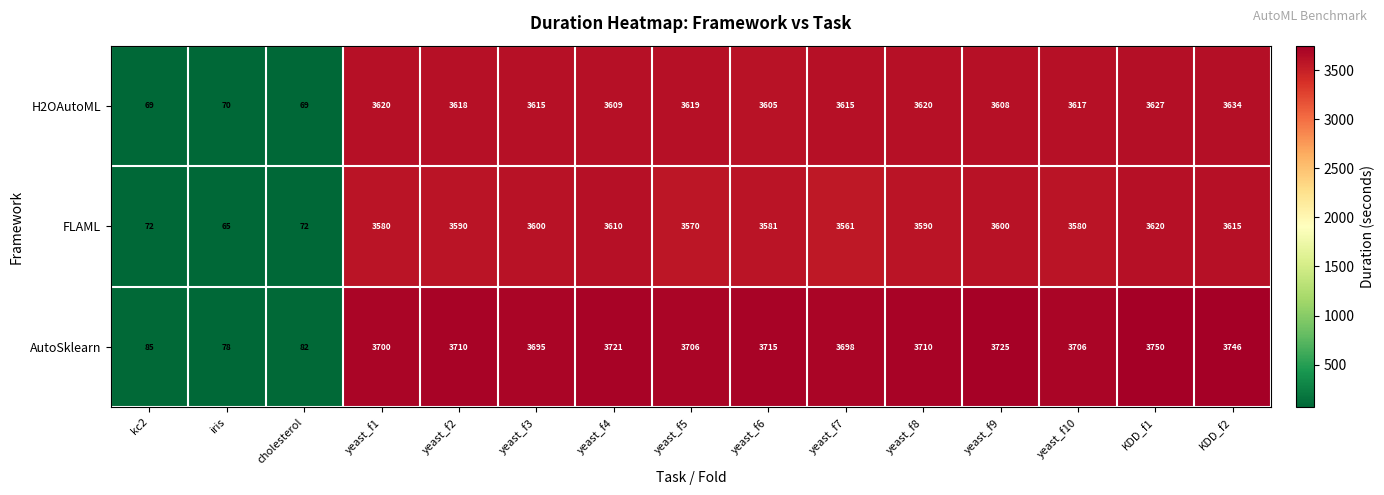

Which series has the largest total across all categories?

AutoSklearn